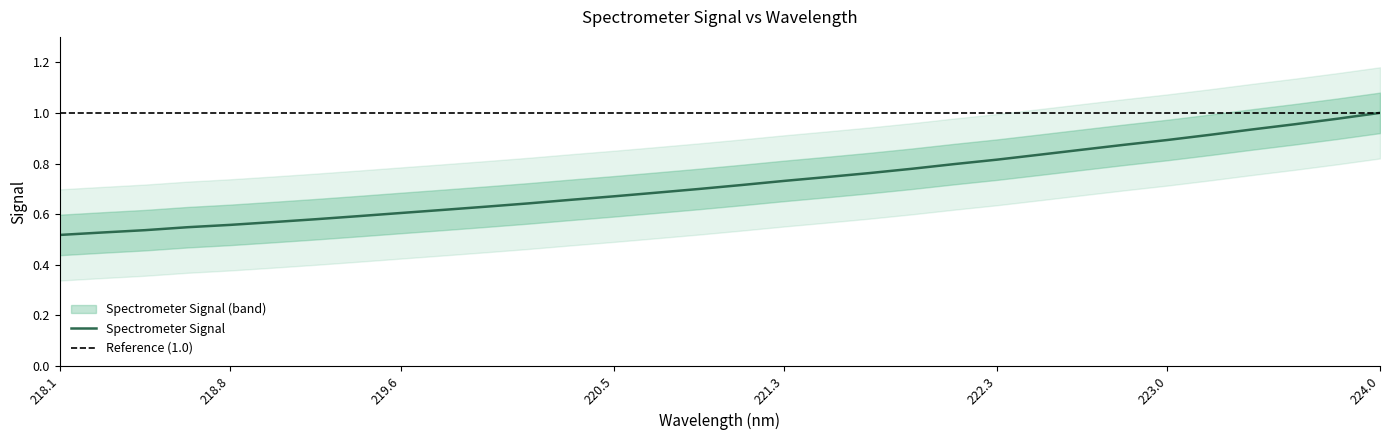

Is it true that the value at 218.2508 is 0.8?

False